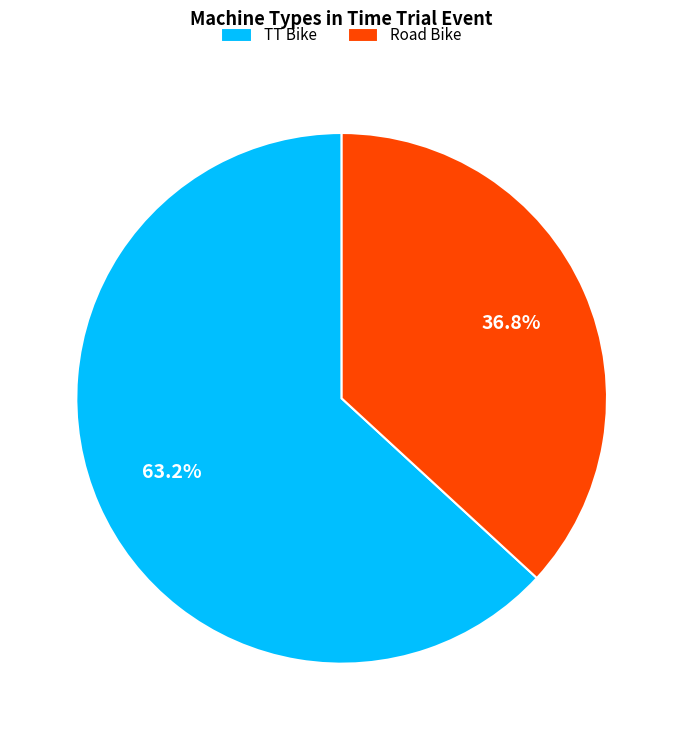

Is it true that TT Bike is 63% of the pie?

True